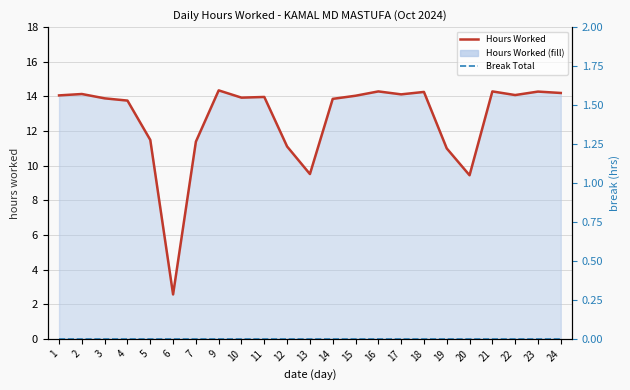

What is the difference between the highest and lowest values at 7?

11.4